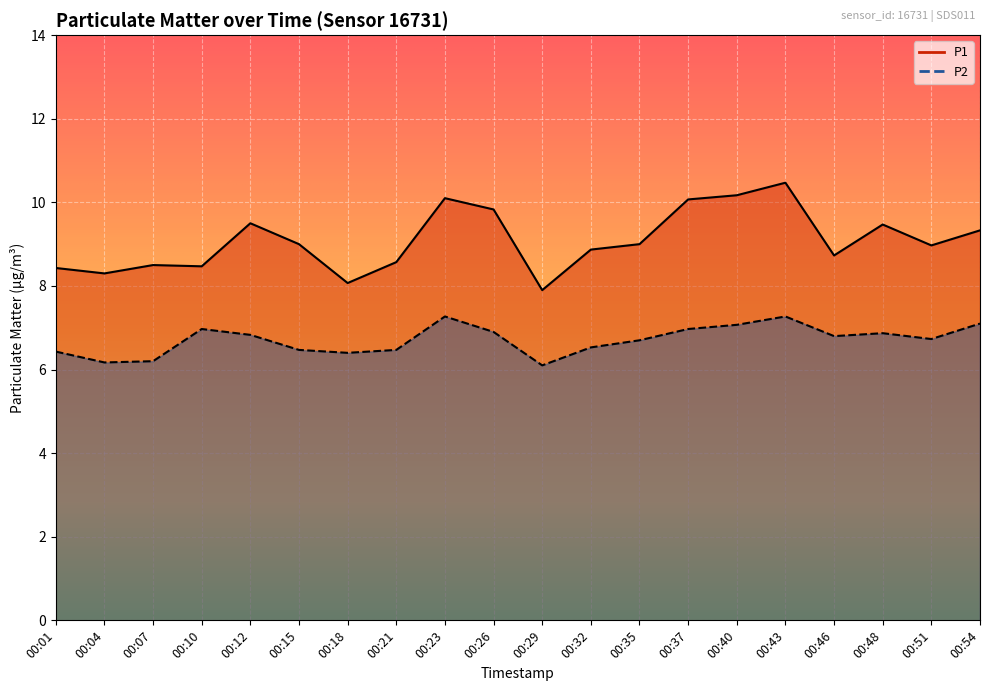

What is the spread (max minus min) of values at 00:48?

2.6